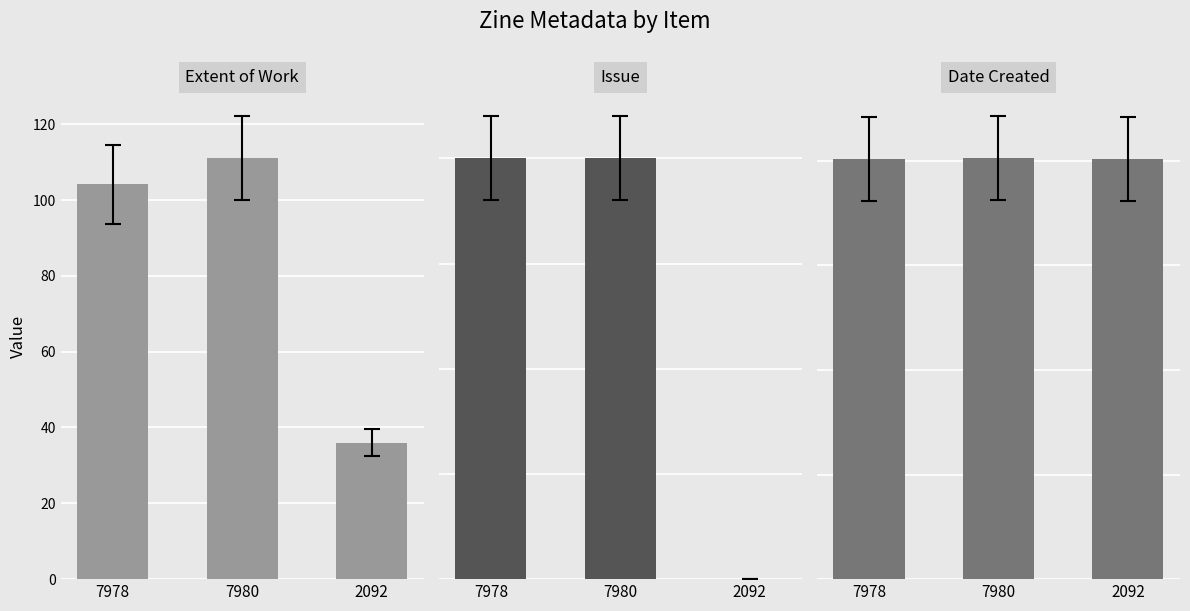

What position from the left is 7978?

1